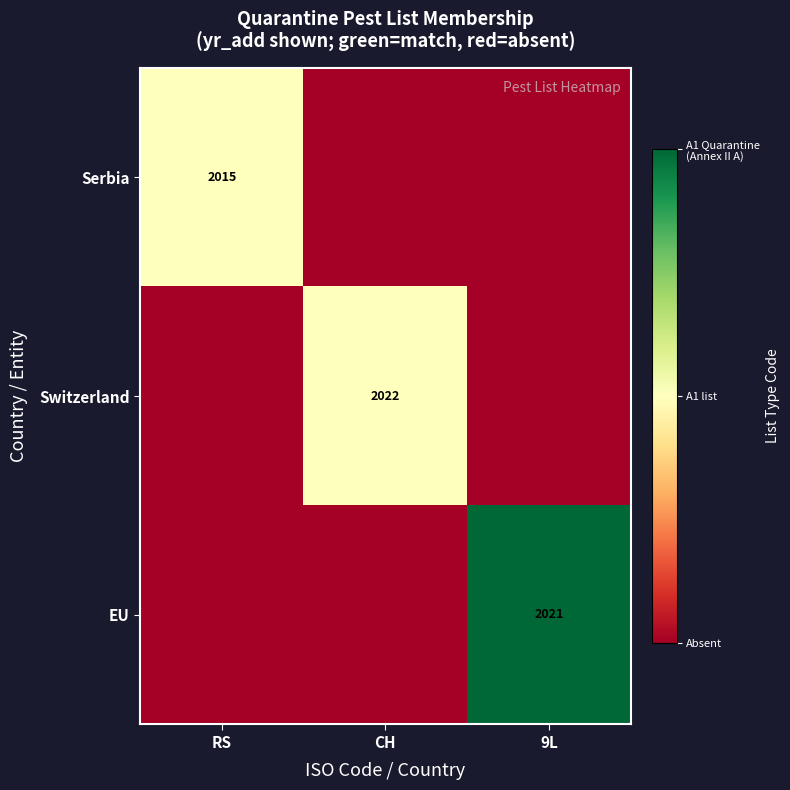

Is it true that Switzerland equals 1109 at CH?

False